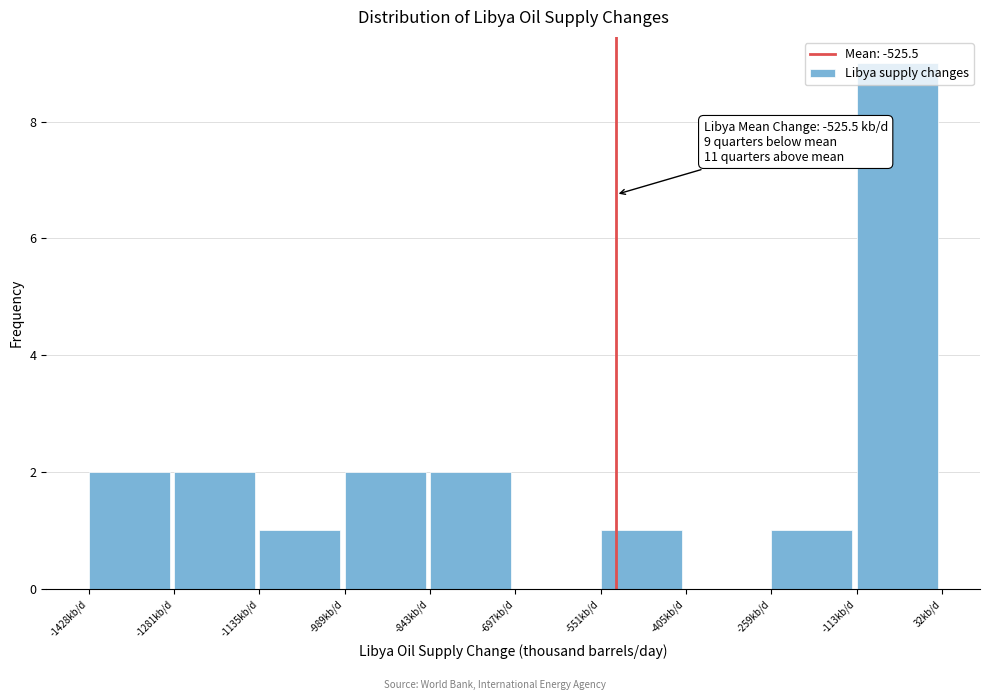

Over which range of the x-axis is the bar tallest?

-120 to 40